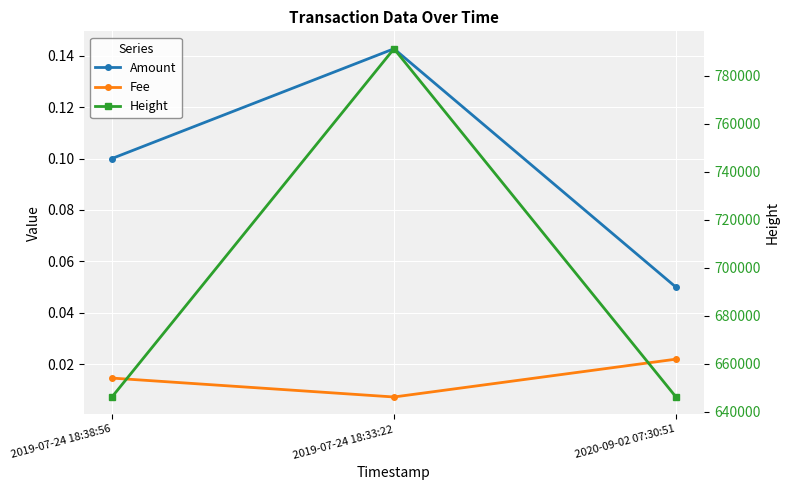

Which series changed the most between 2019-07-24 18:38:56 and 2020-09-02 07:30:51?

Height